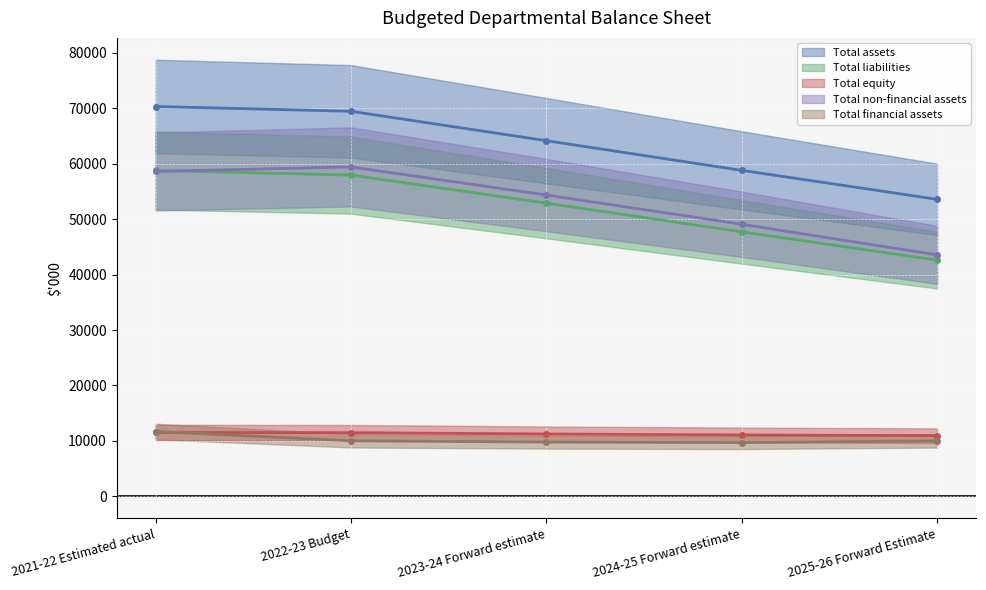

What is the minimum value for Total equity?

10959